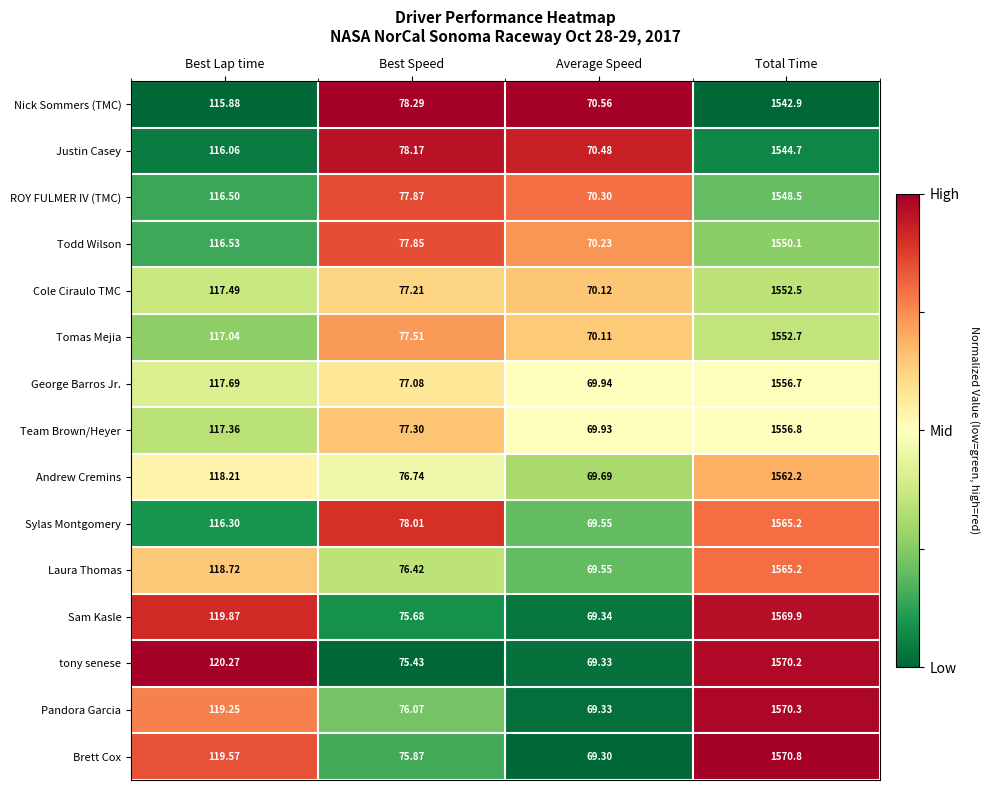

At which category is the sum across all series the highest?

Total Time